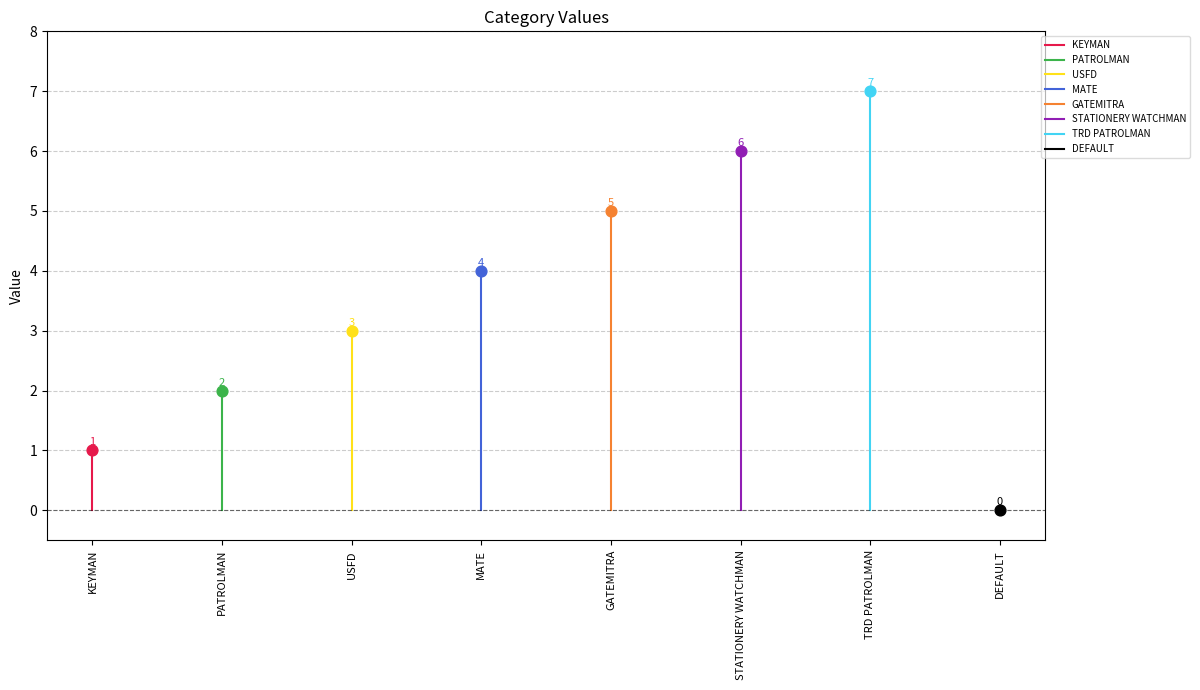

Between GATEMITRA and DEFAULT, which is larger?

GATEMITRA